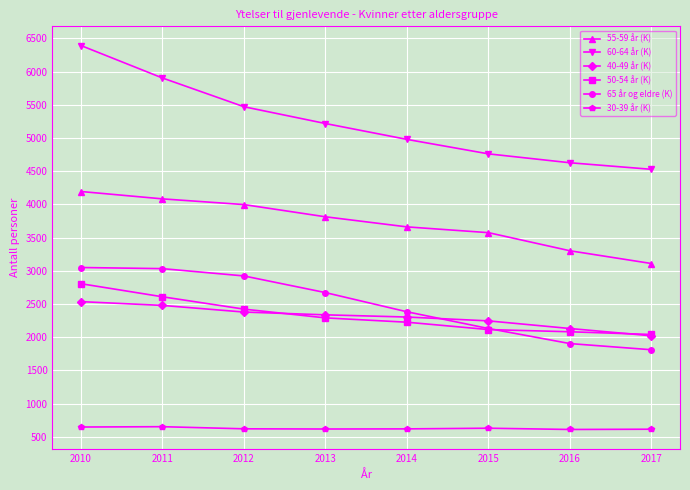

Which series has the widest spread of values?

60-64 år (K)